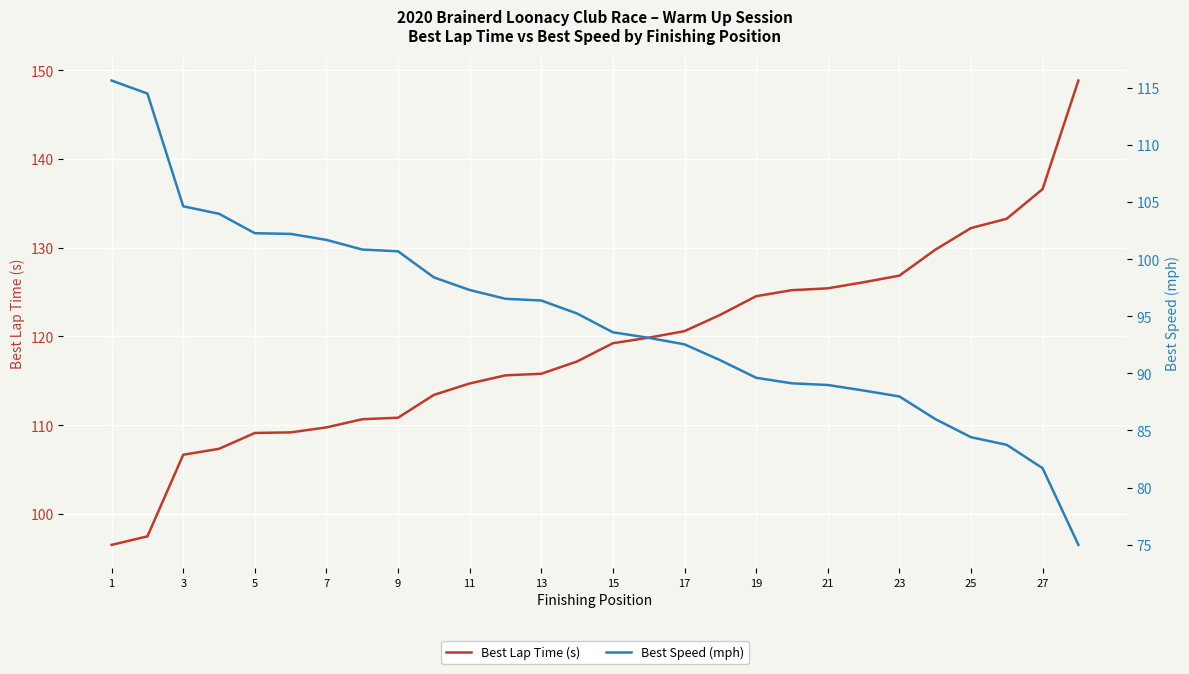

How many lines are shown in the chart?

2